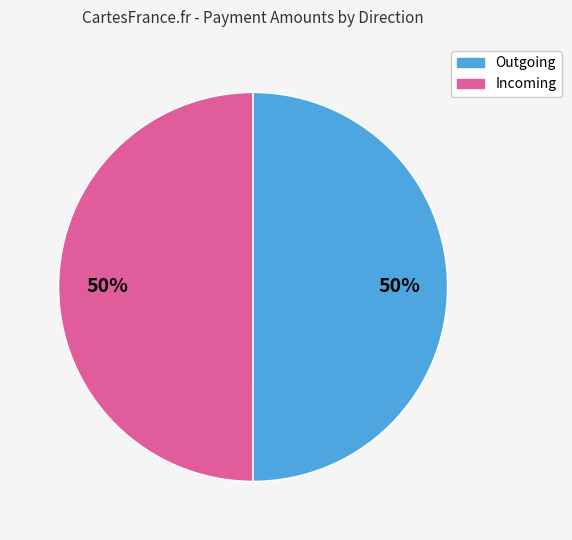

To the nearest percent, what is the average slice percentage?

50%